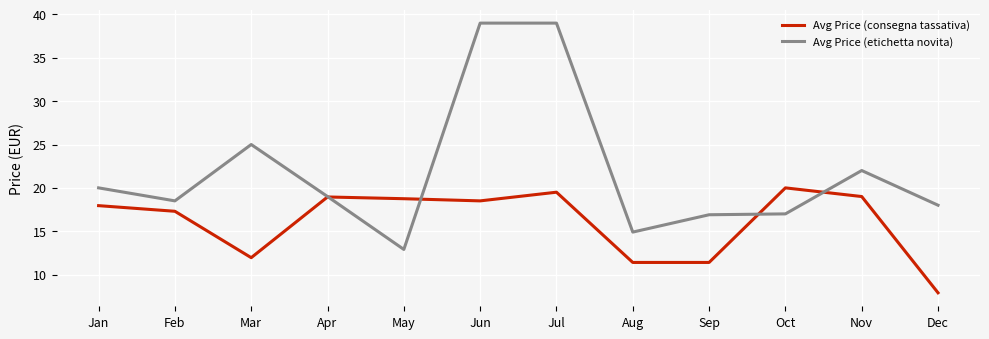

Does the chart display data point markers on the line(s)?

No